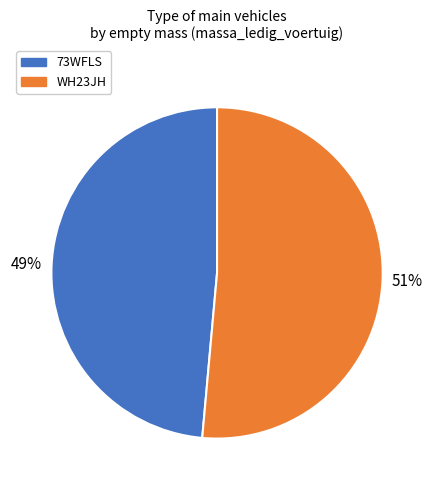

Do WH23JH and 73WFLS together represent more than half of the pie?

Yes